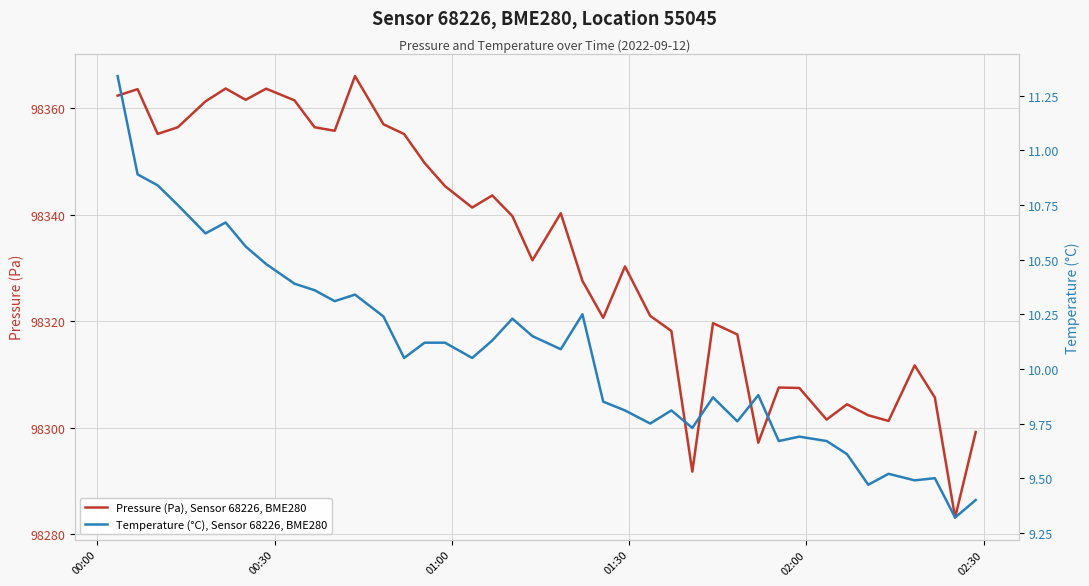

What is the maximum value for Pressure (Pa), Sensor 68226, BME280?

98366.1